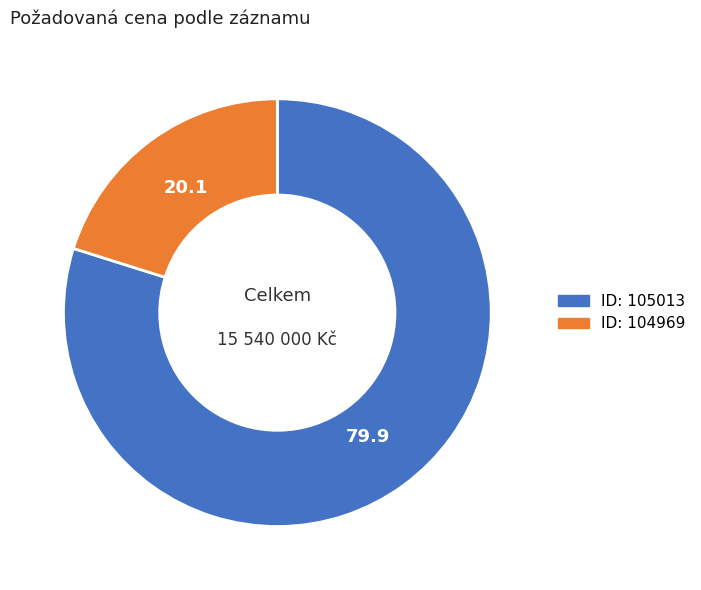

Is there a majority slice in this chart?

Yes